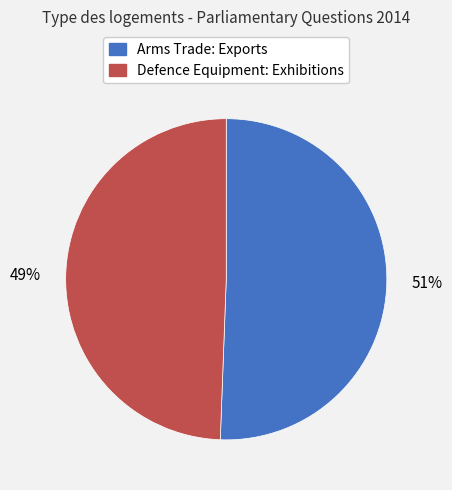

How many slices are in this pie chart?

2